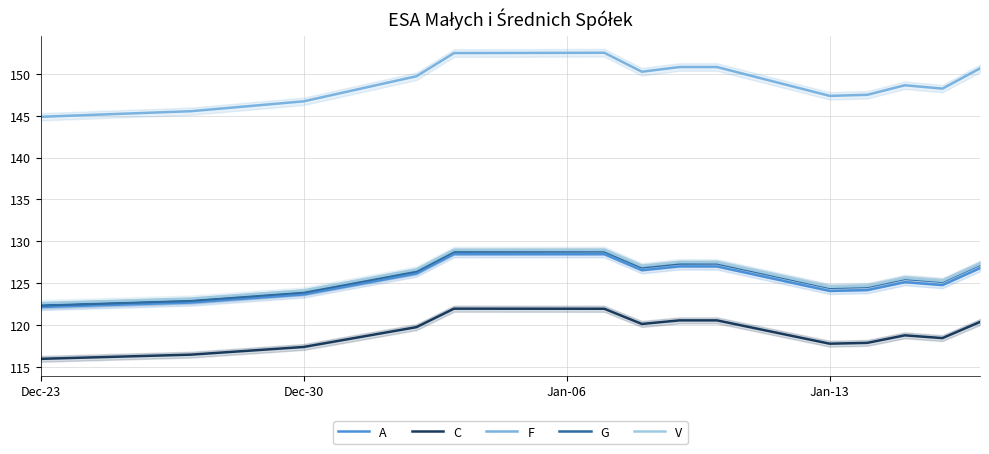

True or false: V has more than 0 interior local peaks.

True